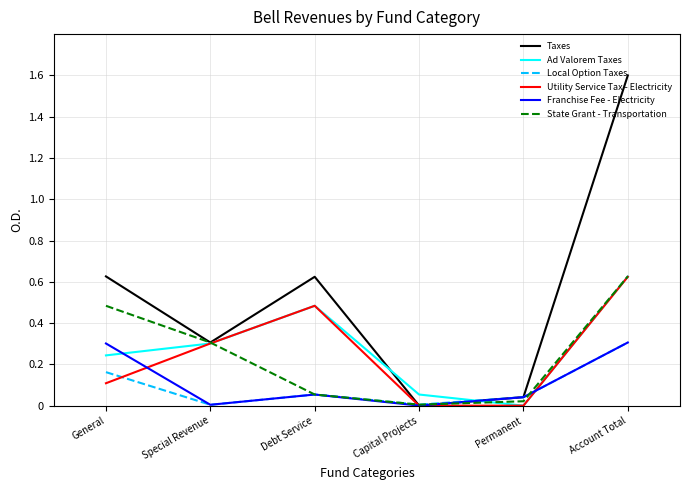

What position from the right is Permanent?

2